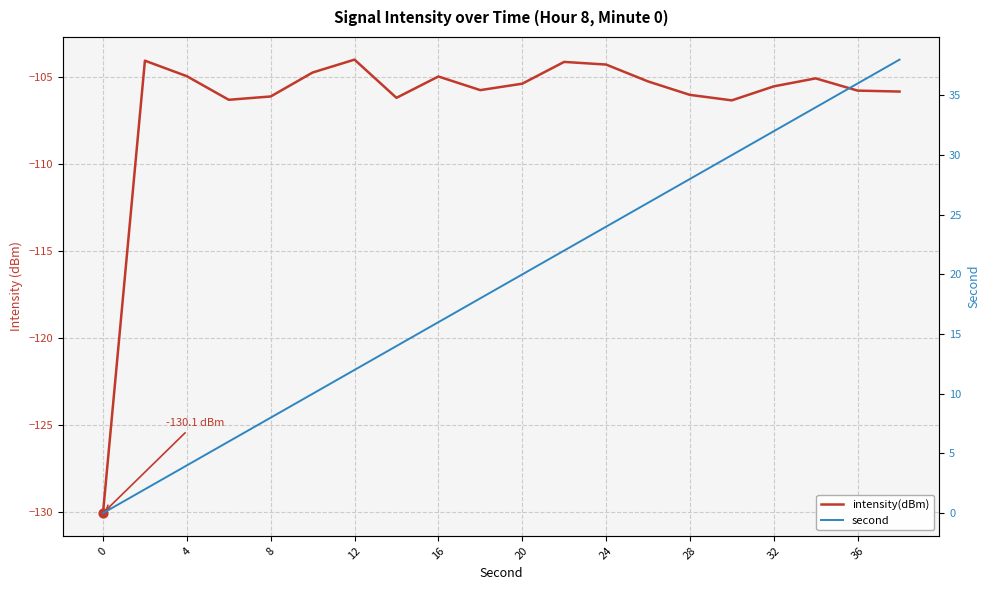

Is the value of intensity(dBm) at 15 greater than the value of second at 19?

No